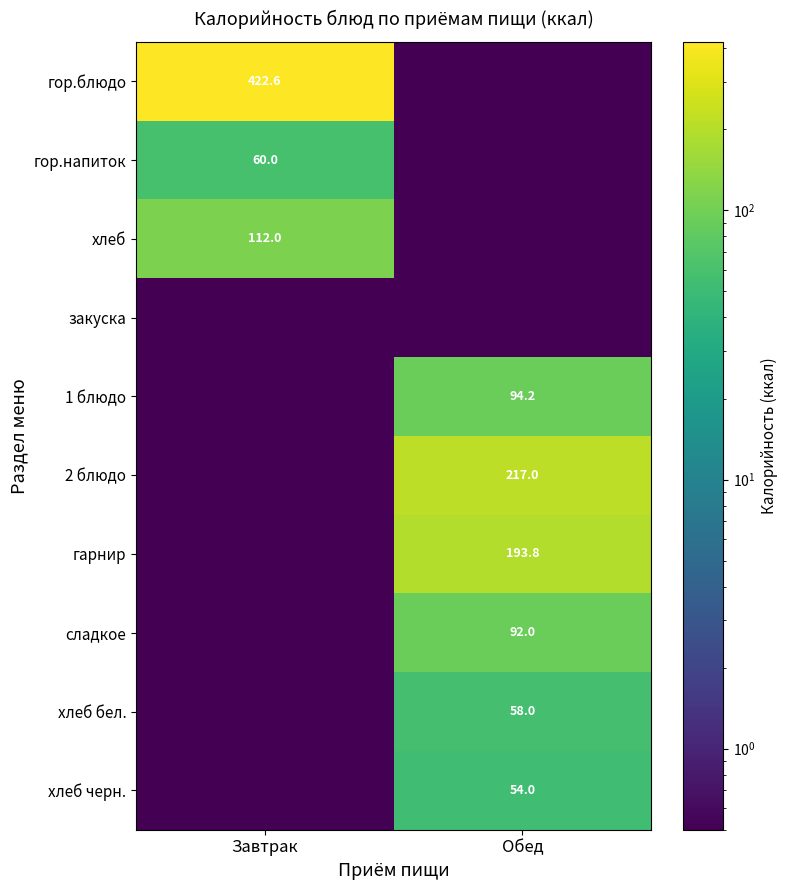

The хлеб series shows 50.3 at Завтрак. True or false?

False